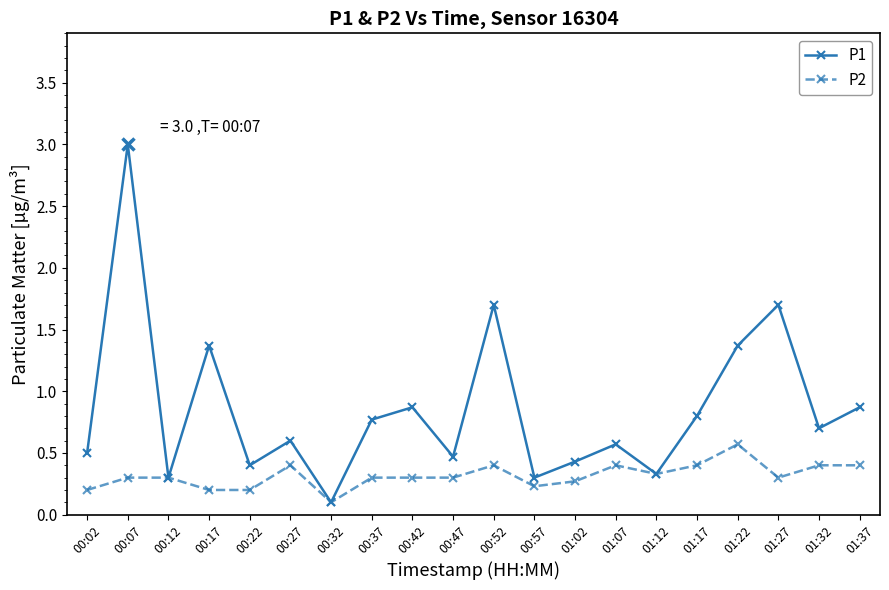

Which series has the largest total across all categories?

P1